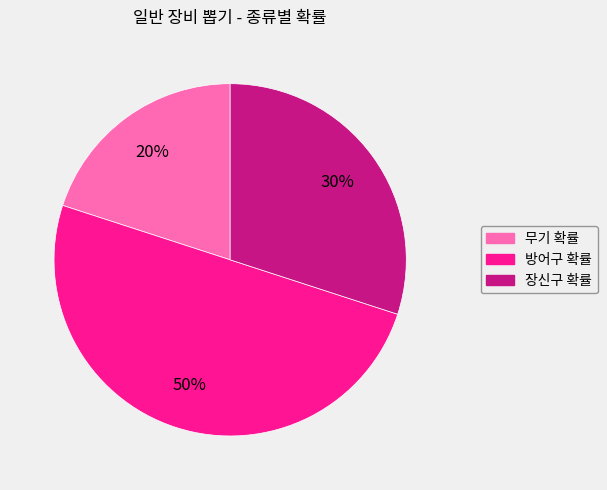

What percentage is the 무기 확률 slice, to the nearest percent?

20%